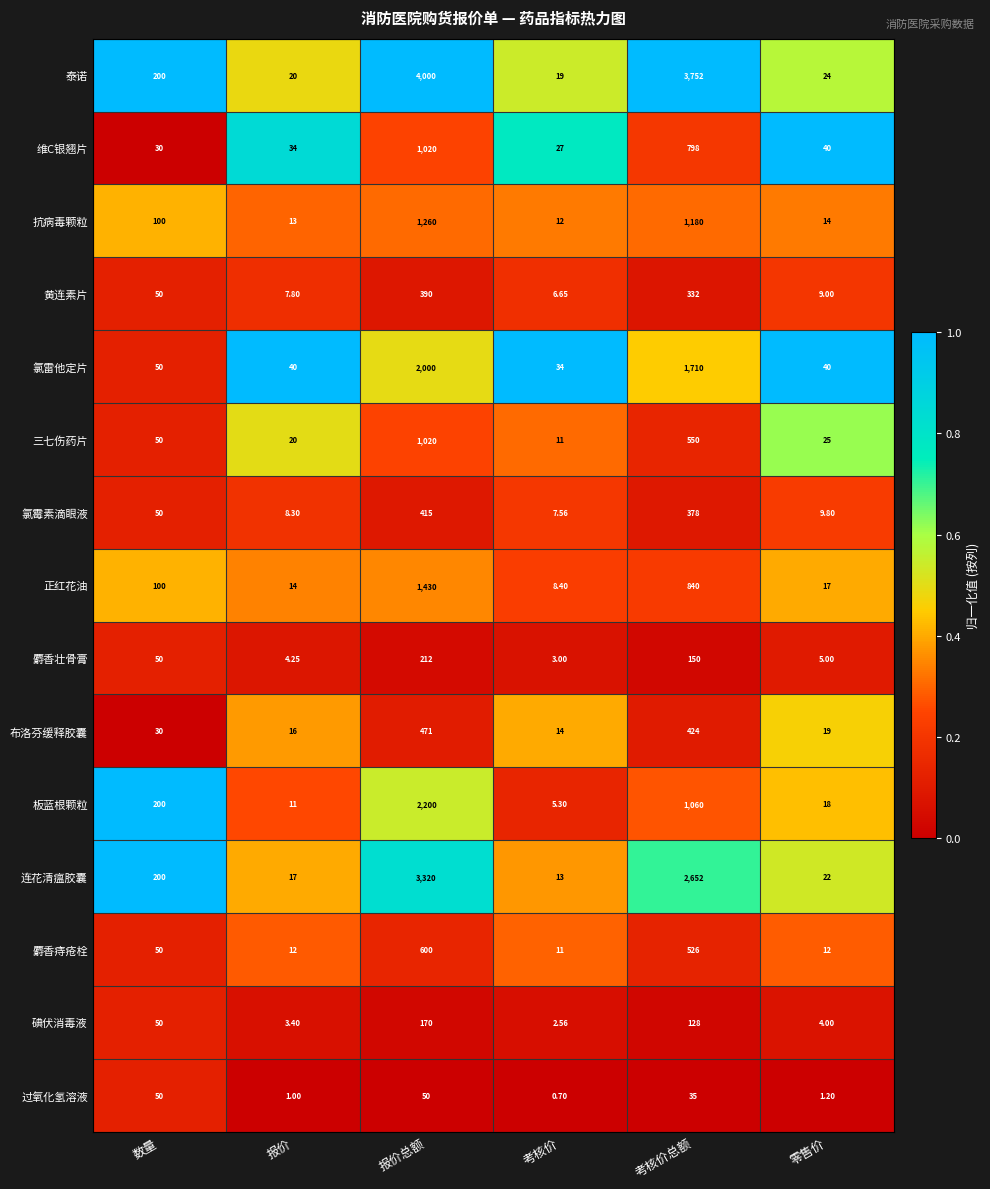

Which label corresponds to the largest value in the chart?

报价总额